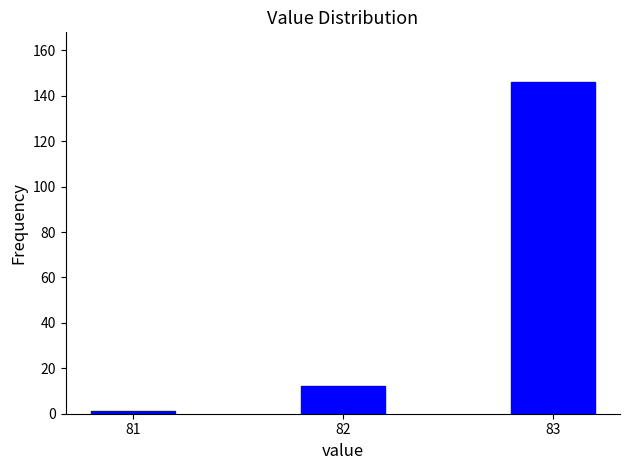

Reading left to right, list all the values displayed in this chart.

81=1	82=12	83=146